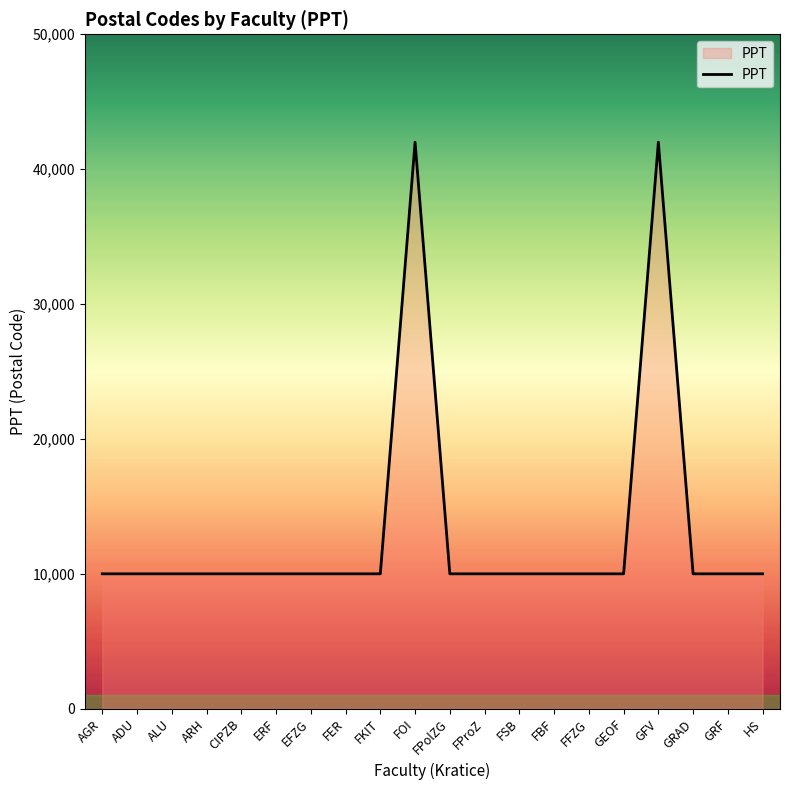

Does the chart display data point markers on the line(s)?

No